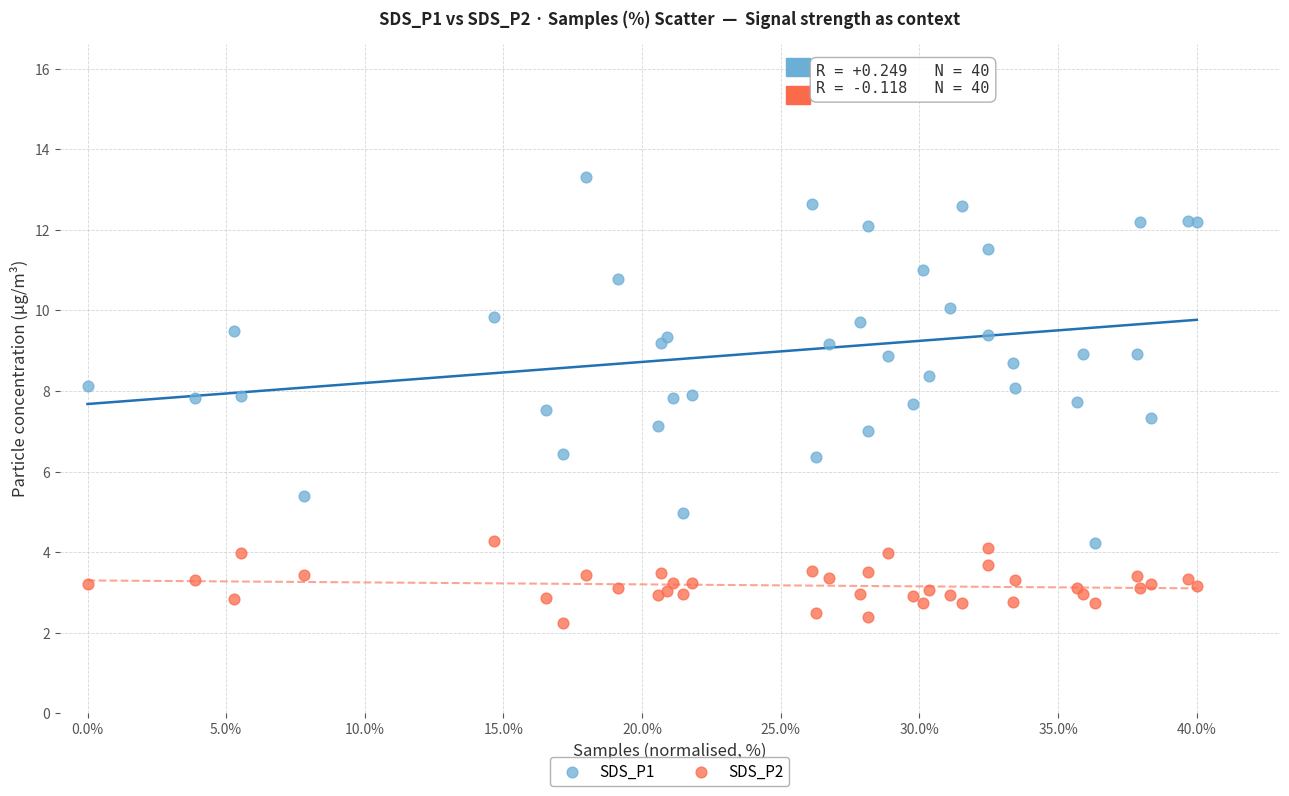

Which series has the widest spread of Y values?

SDS_P1